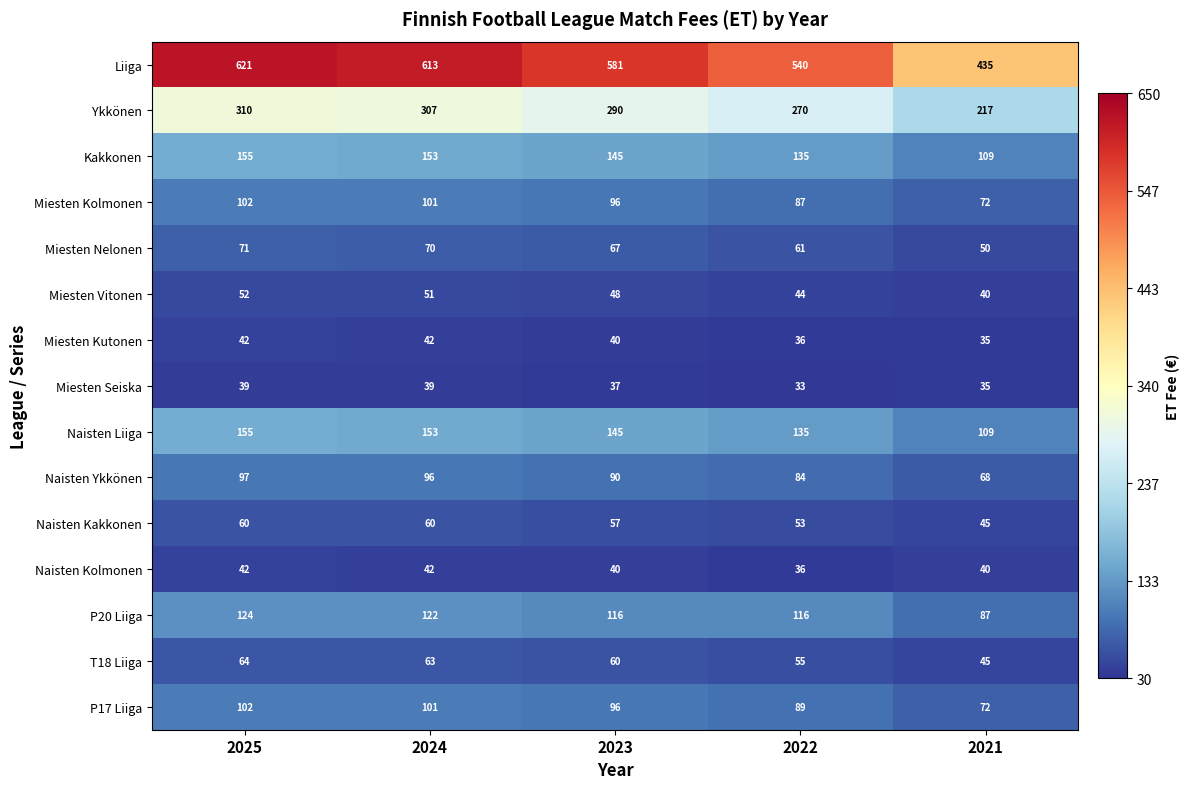

Rank the categories by Liiga value from highest to lowest.

2025, 2024, 2023, 2022, 2021